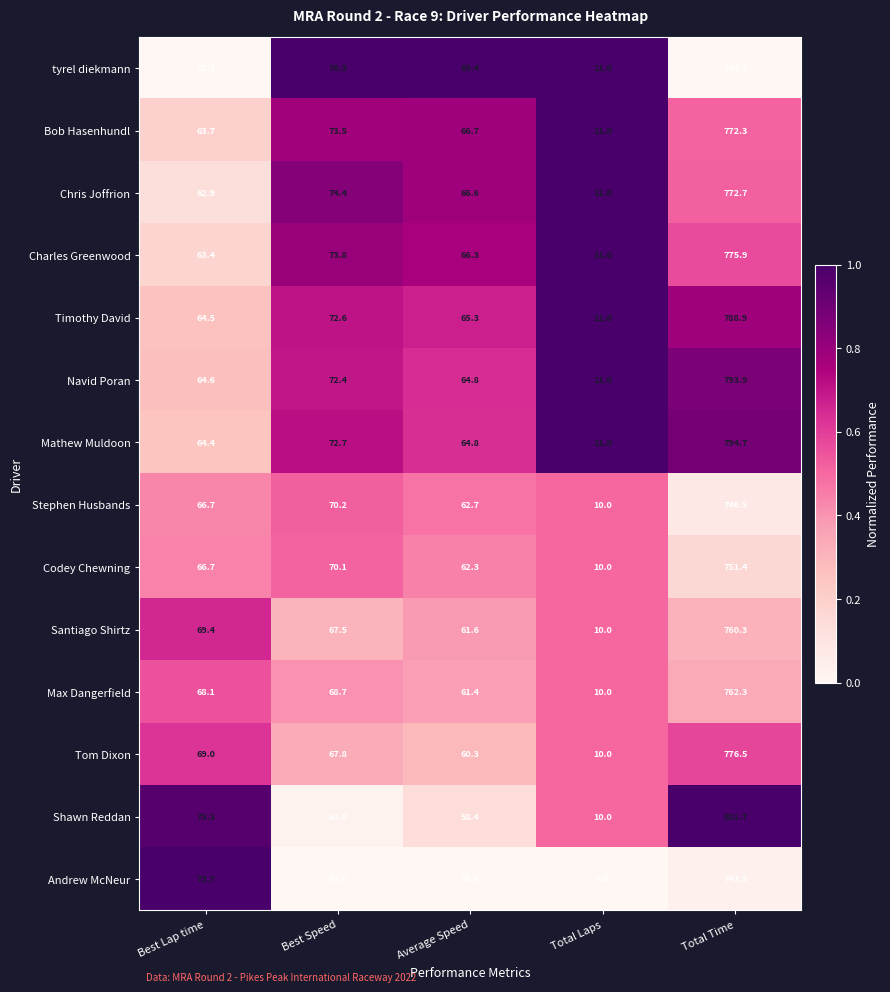

What is the difference between the highest and lowest values at Total Laps?

2.0